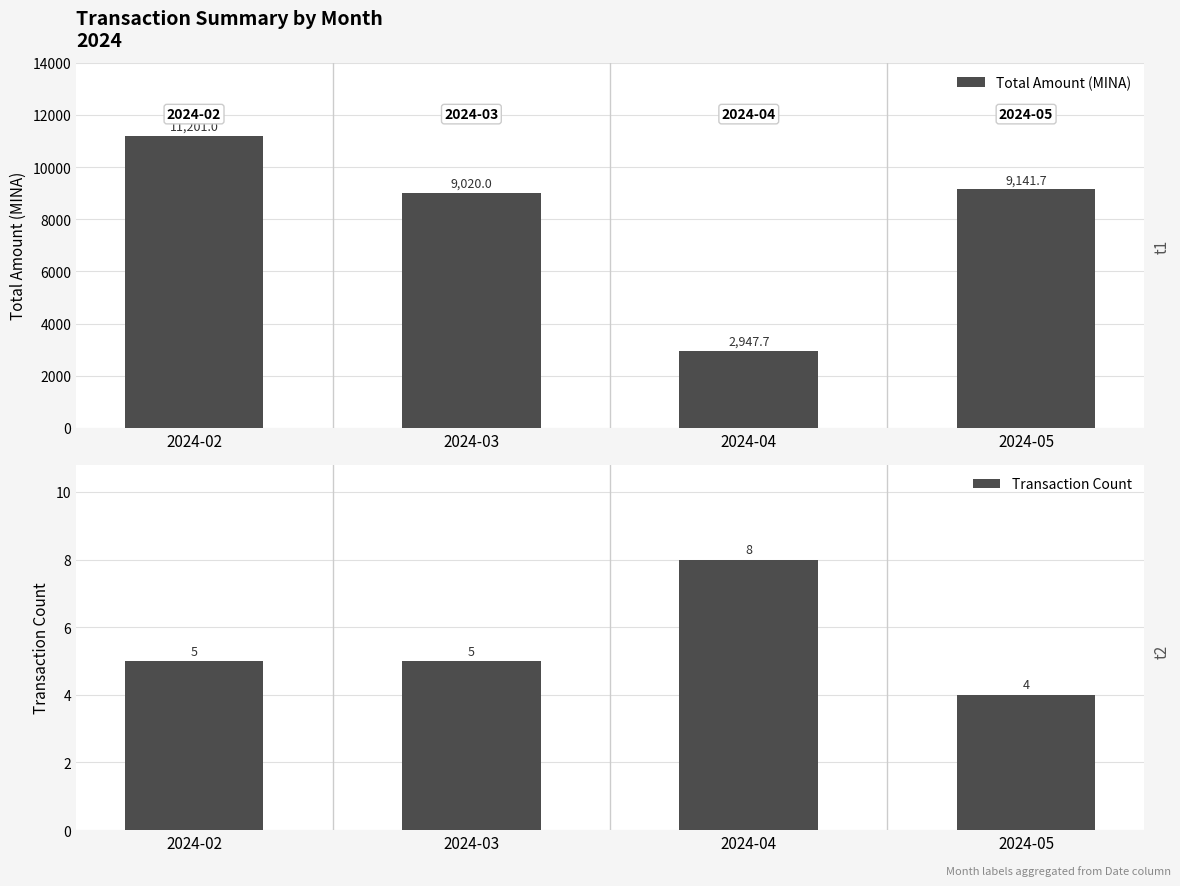

What is the difference between the maximum and minimum values in the Transaction Count series?

4